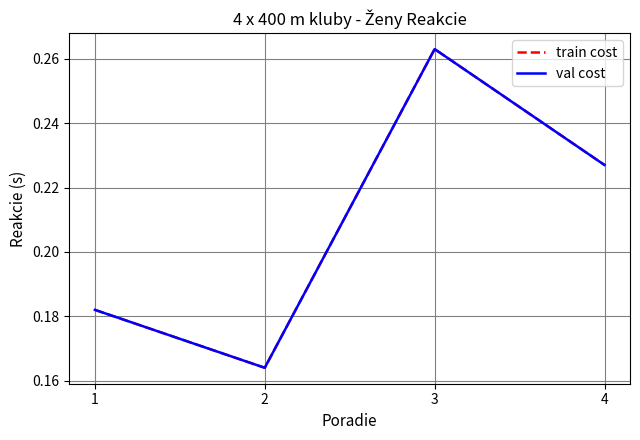

Is this an area chart (filled region under the line)?

No